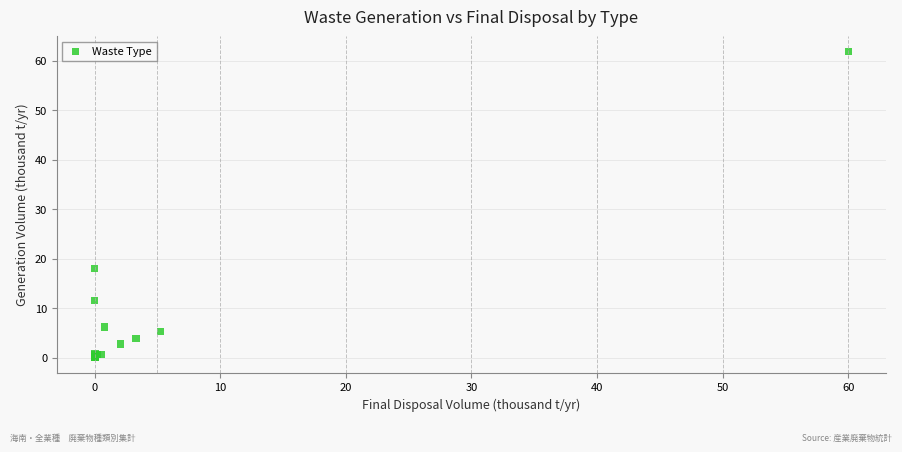

What Y value in the scatter plot is closest to 30?

18.1